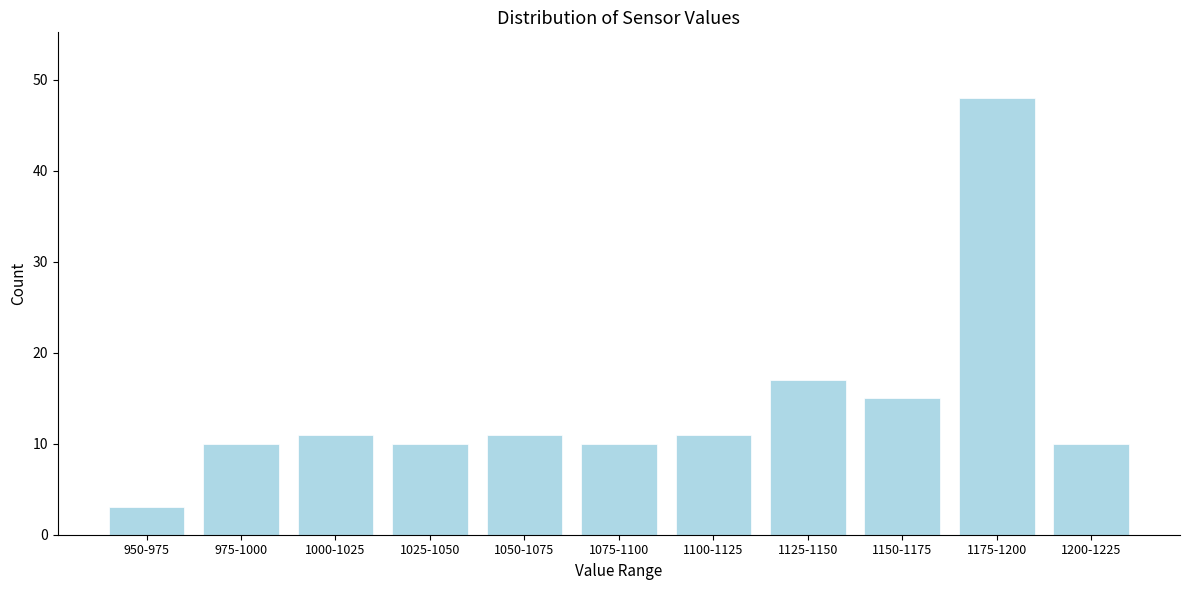

Reading left to right, what are all the values shown in this chart?

3	10	11	10	11	10	11	17	15	48	10